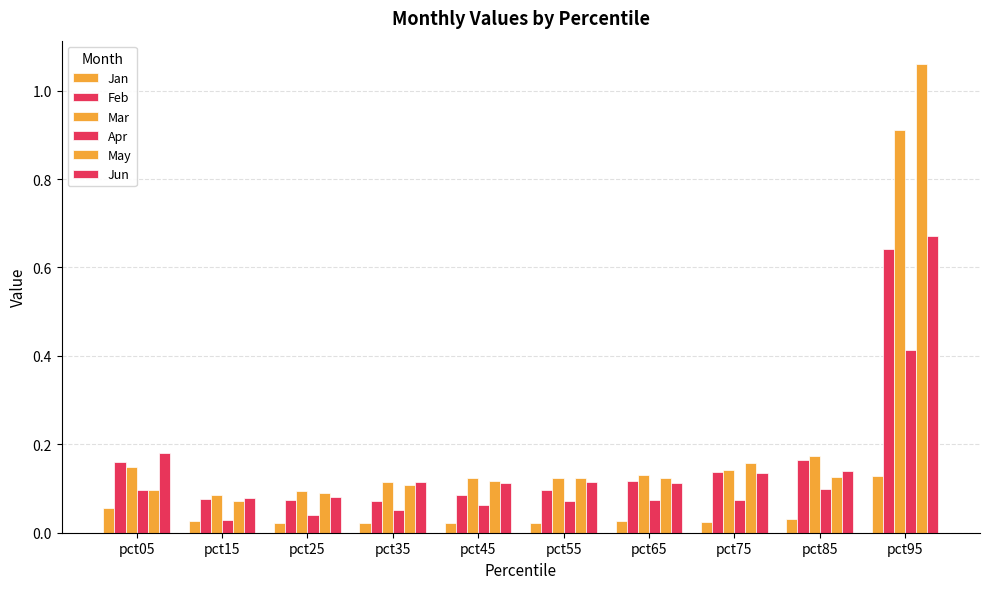

Are the bars horizontal?

No